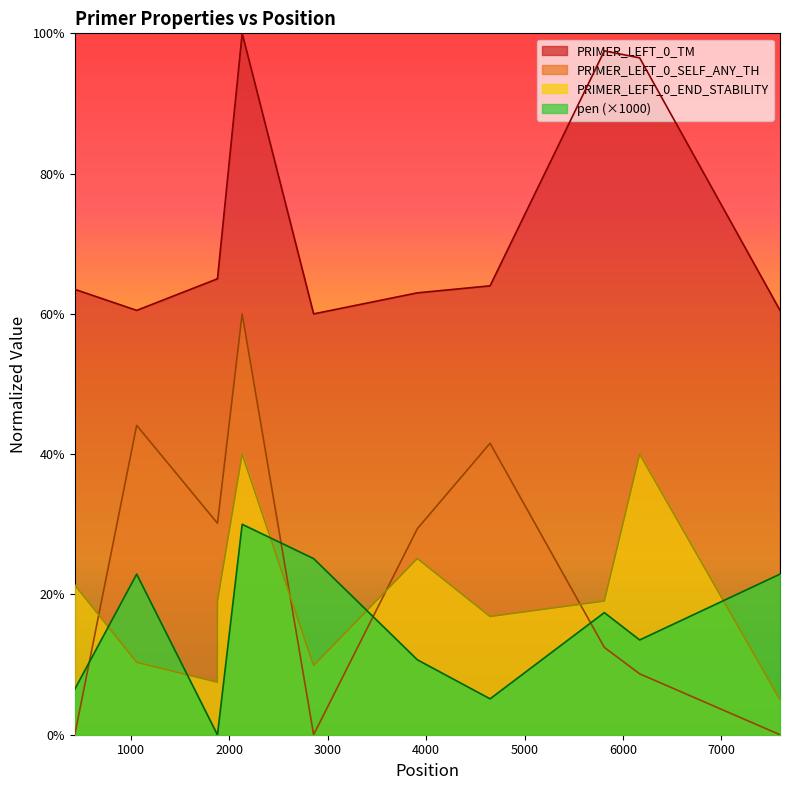

True or false: PRIMER_LEFT_0_SELF_ANY_TH and PRIMER_LEFT_0_TM intersect in this chart.

False